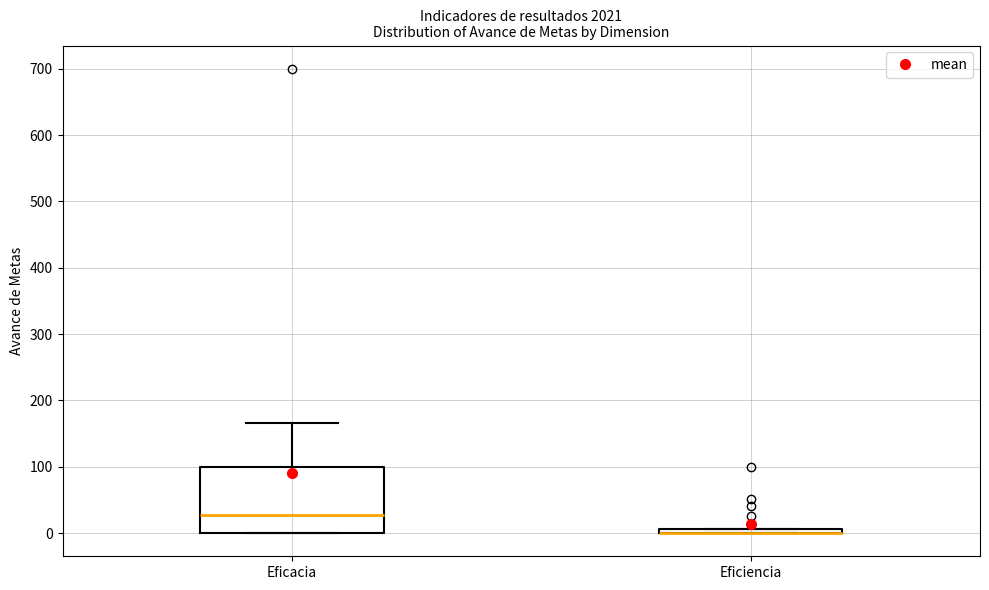

Where is the upper edge of the box for Eficiencia on the y-axis? The values are not printed on the chart, so give them approximately, as read against the axis.

10